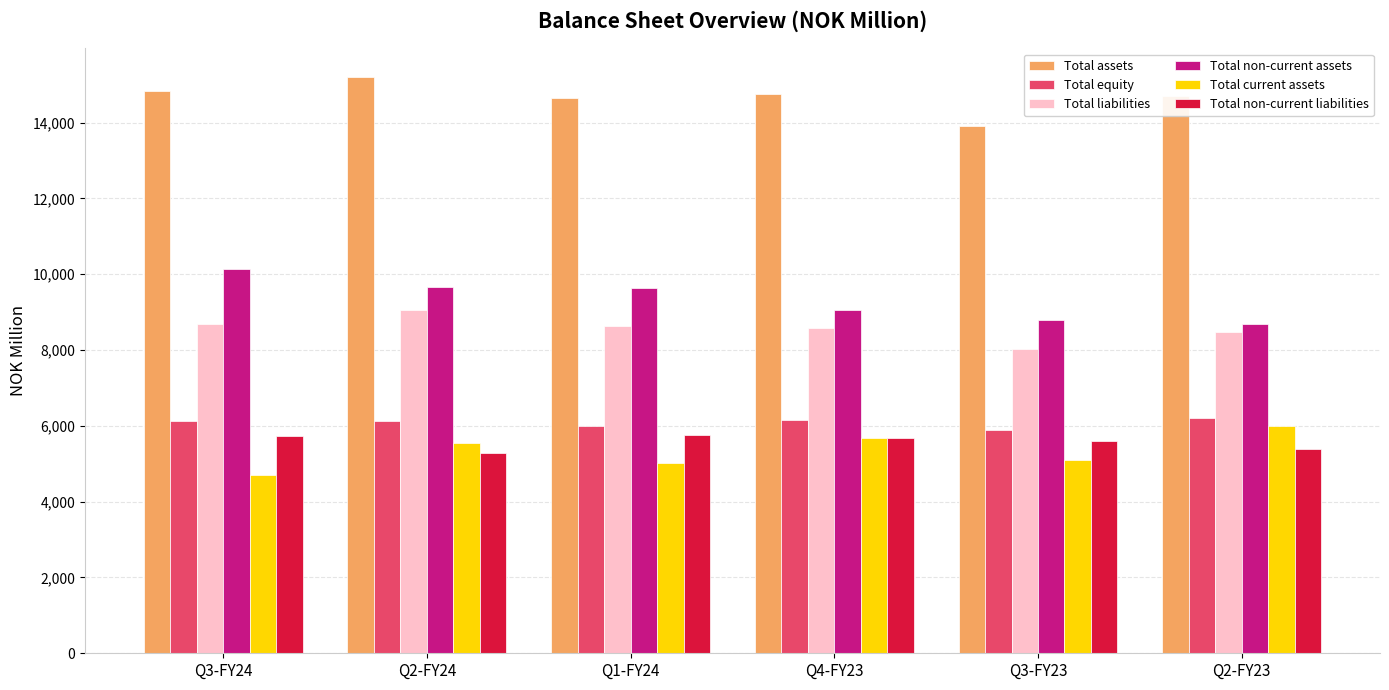

Which category has the highest value in the Total assets series?

Q2-FY24